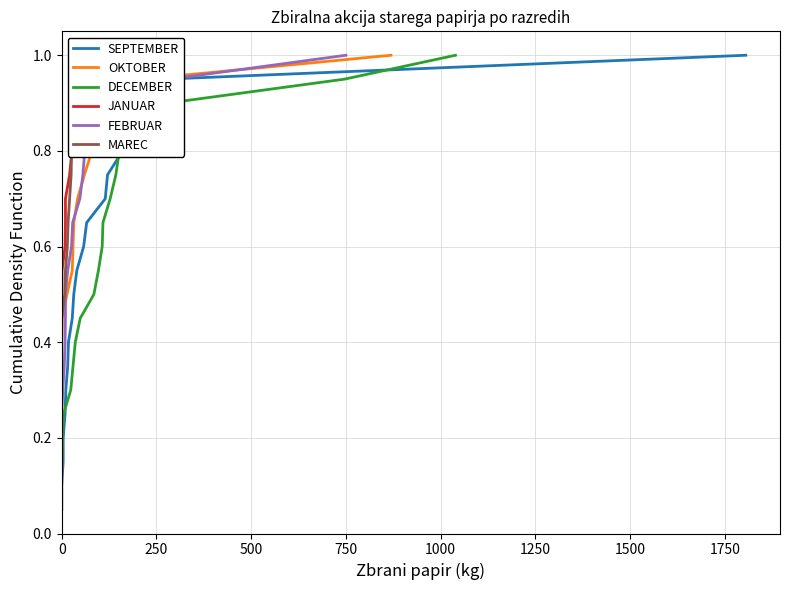

Which series has the largest total across all categories?

SEPTEMBER